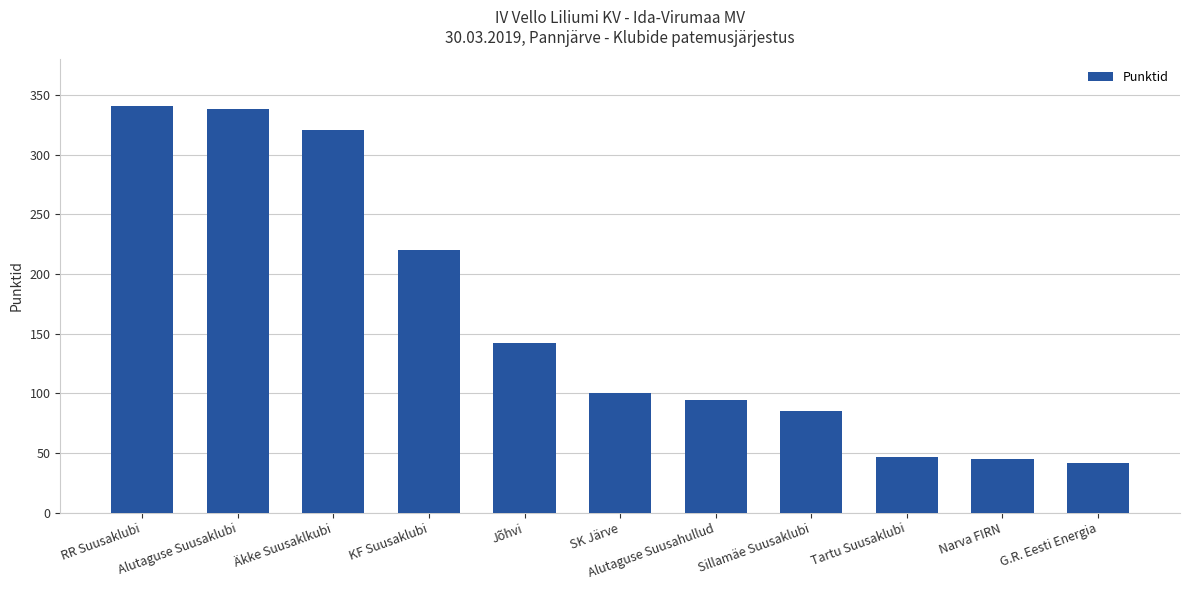

What is the label of the 2nd bar from the left?

Alutaguse Suusaklubi